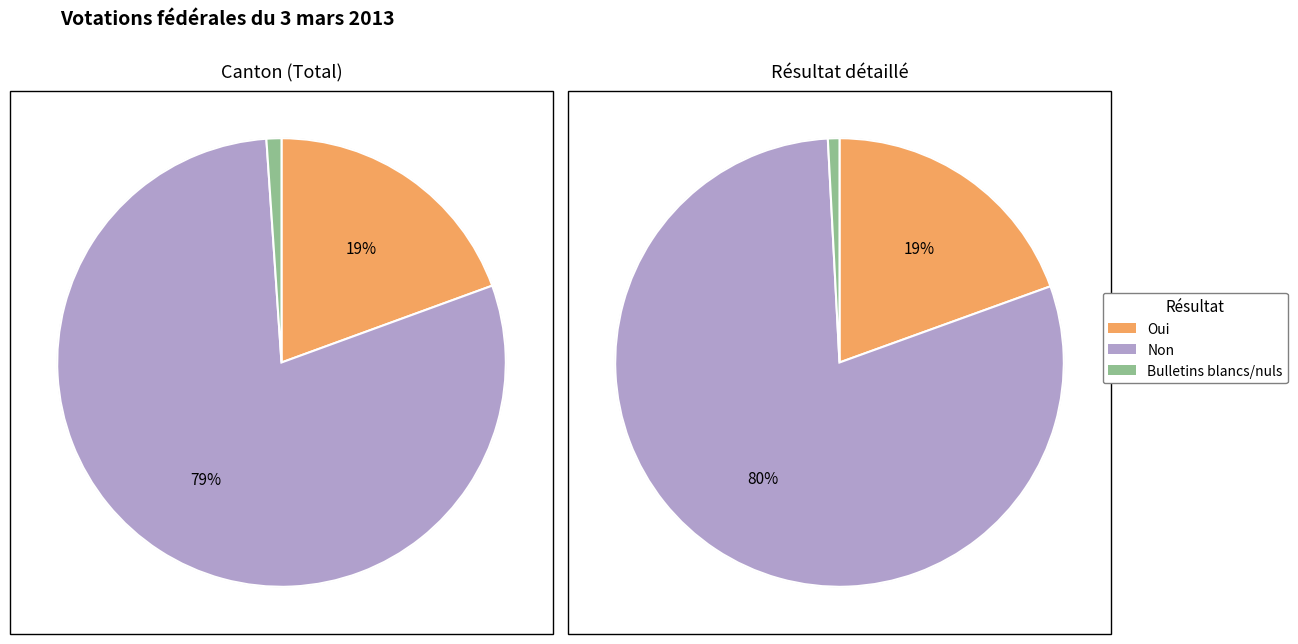

Does any single category account for the majority?

Yes